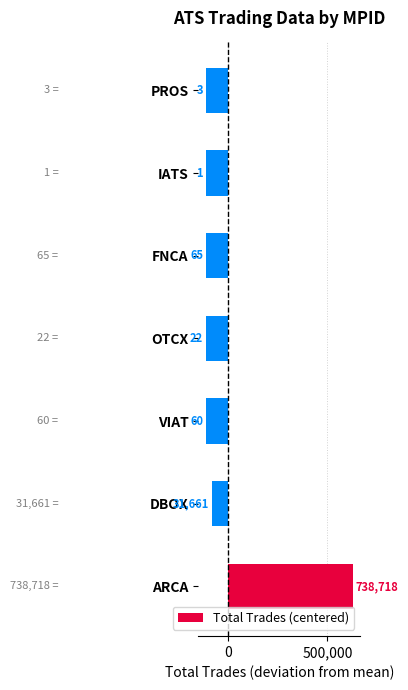

What is the difference between the second highest and minimum values?

31660.0